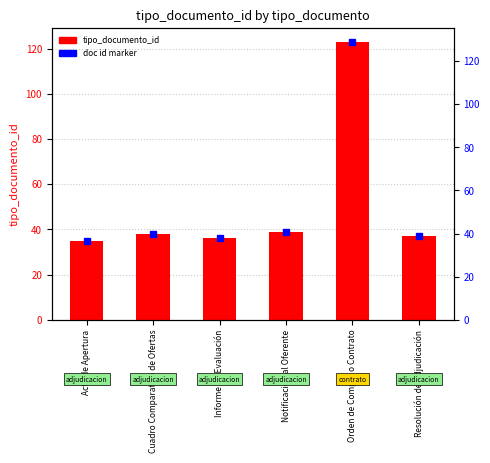

Reading right to left, extract all data points from this chart.

doc id value: 37	123	39	36	38	35
tipo_documento_id: 37	123	39	36	38	35